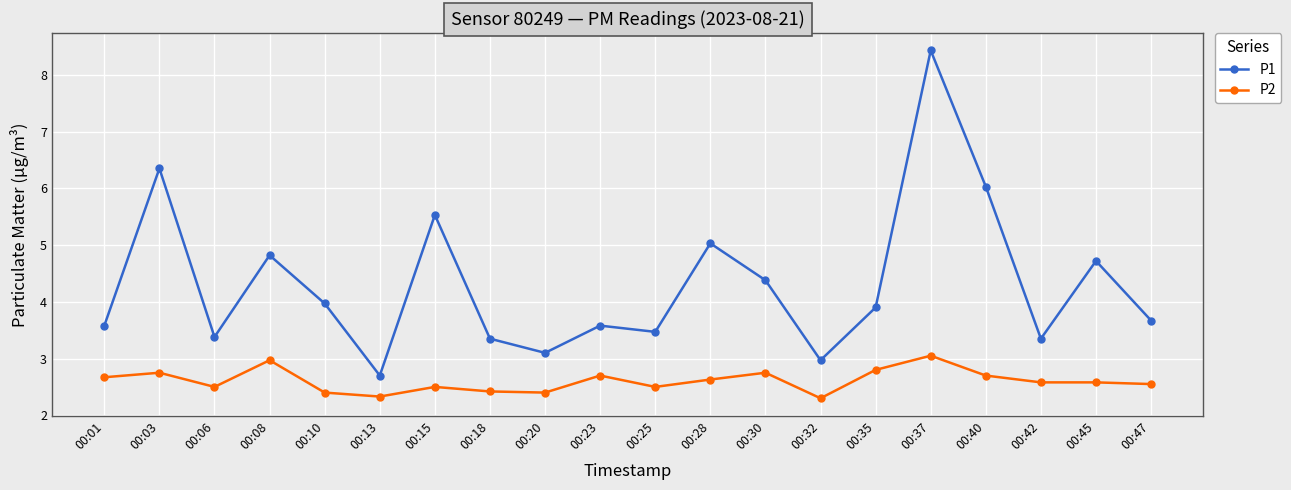

The P1 series shows 3.7 at 00:47. True or false?

True